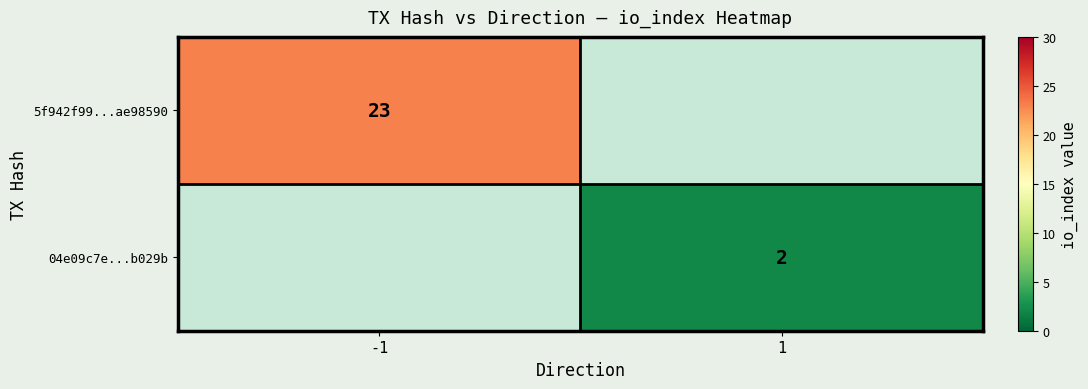

At how many categories does at least one series exceed 22?

1